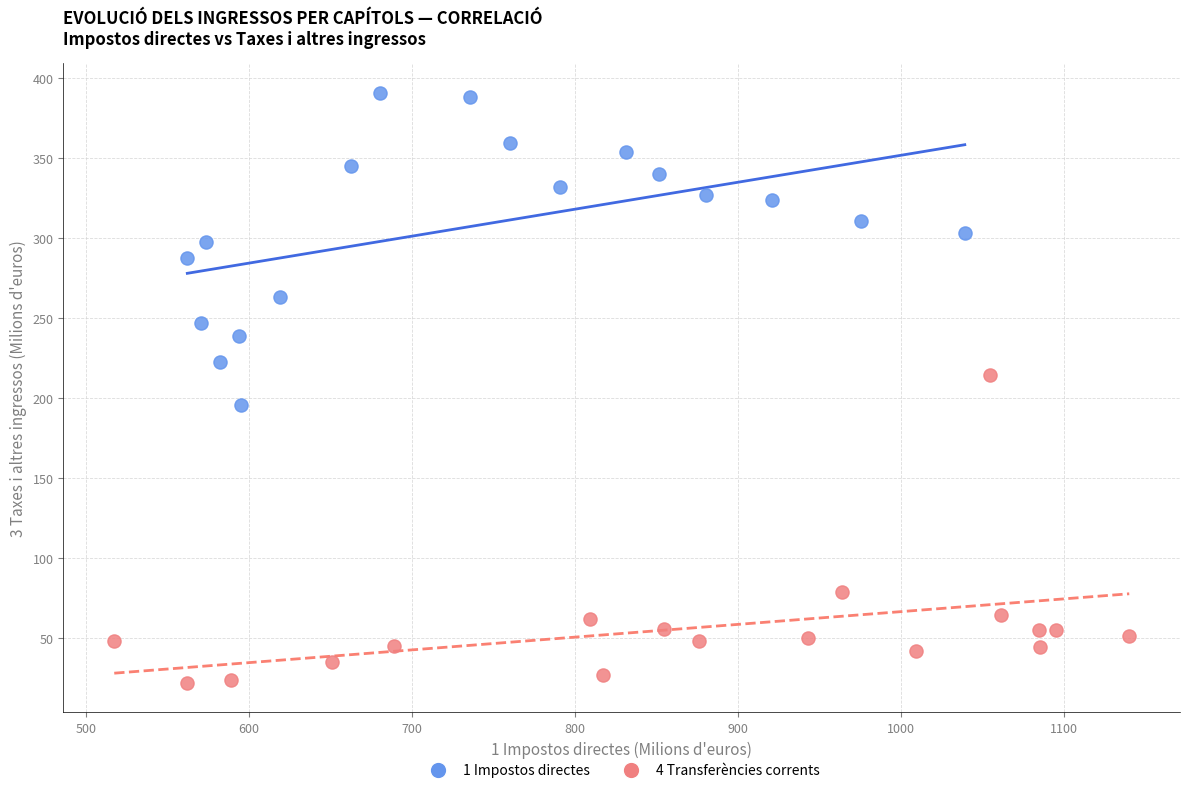

What are all the series names shown in the legend?

1 Impostos directes, 4 Transferències corrents